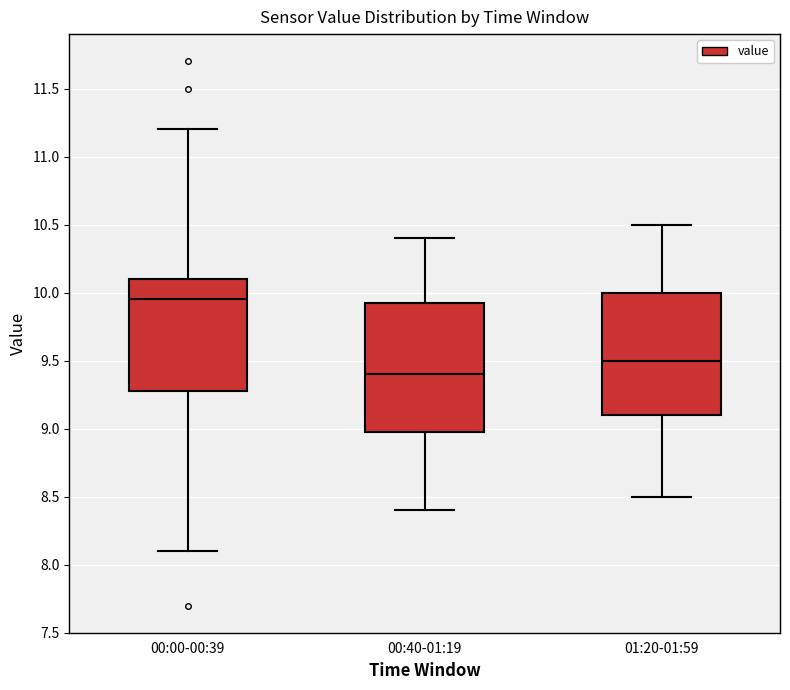

Reading left to right, transcribe this box plot: for each box, give where its median line is, the range the box spans, and where its two whiskers end, as read against the y-axis. The values are not printed on the chart, so give them approximately, as read against the axis.

00:00-00:39: median 9.95, box 9.30 to 10.10, whiskers 8.10 to 11.20
00:40-01:19: median 9.40, box 9.00 to 9.95, whiskers 8.40 to 10.40
01:20-01:59: median 9.50, box 9.10 to 10.00, whiskers 8.50 to 10.50